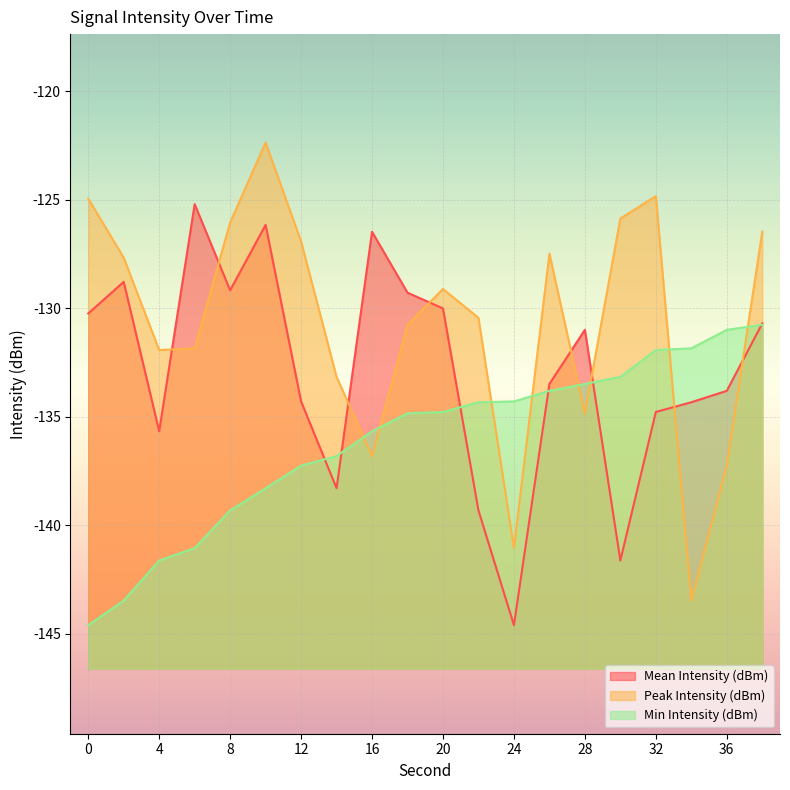

Is it true that Mean Intensity (dBm) equals -228.3 at 34?

False